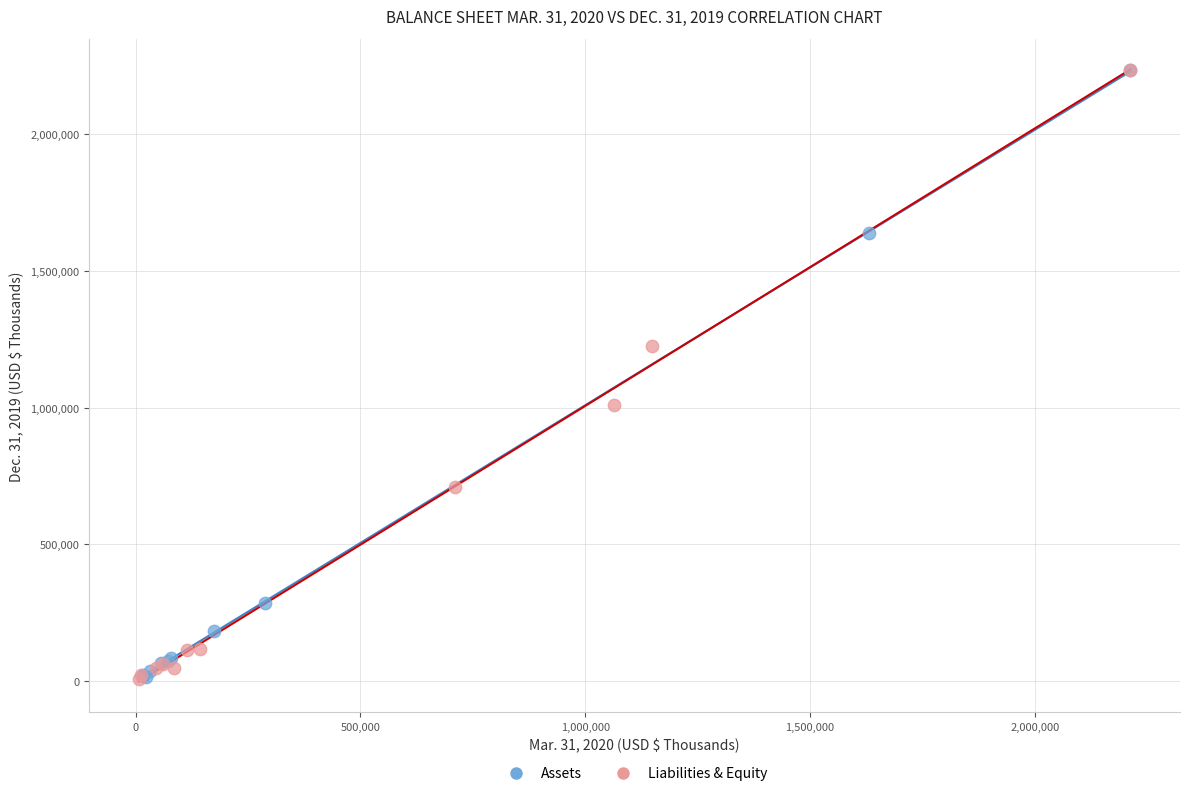

What are all the series names shown in the legend?

Assets, Liabilities & Equity